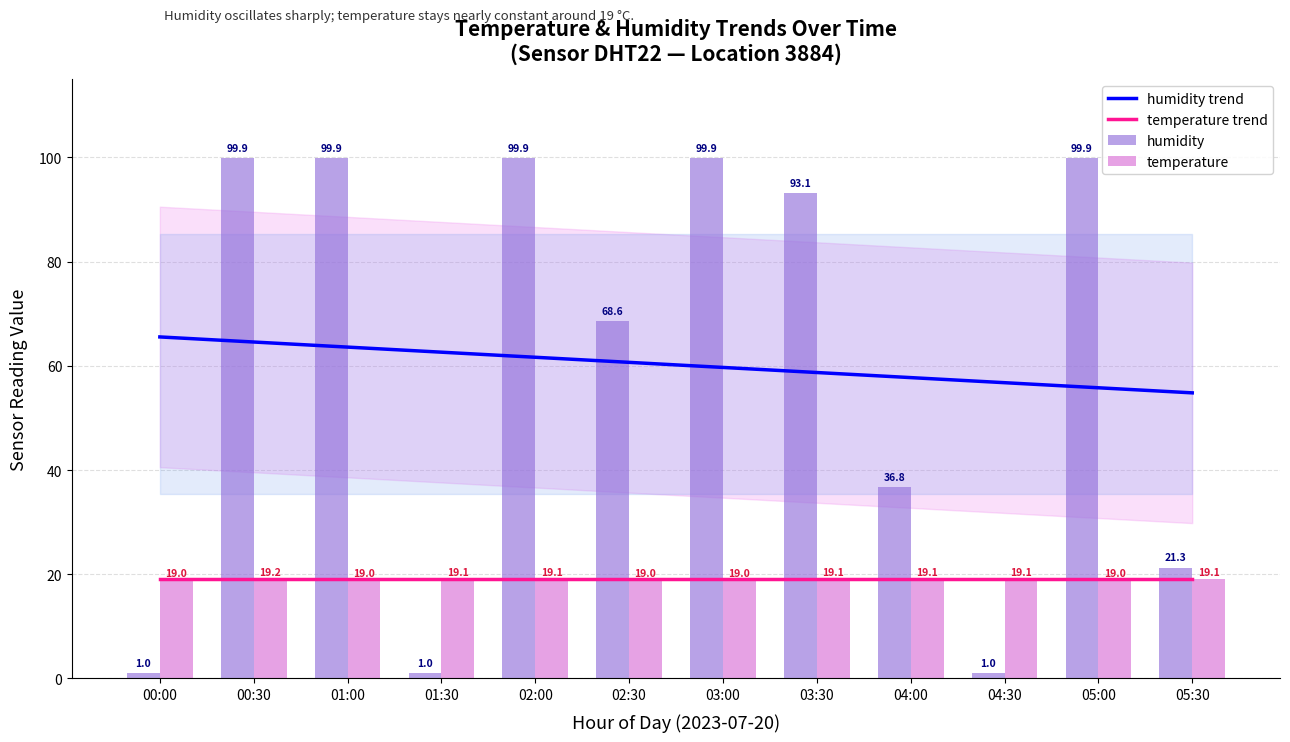

What is the sum of all temperature values?

228.8